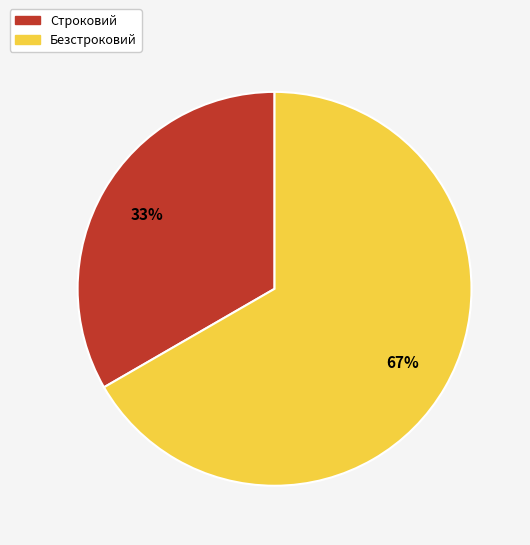

Is it true that Безстроковий is 67% of the pie?

True